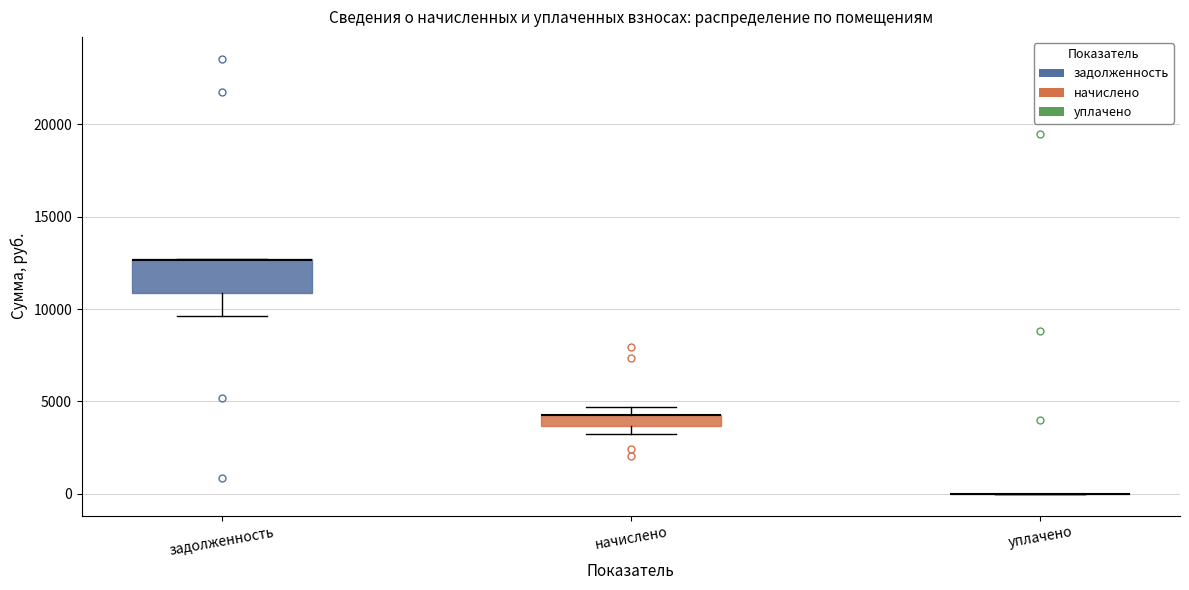

Comparing the boxes themselves (not the whiskers), which one is the tallest?

задолженность